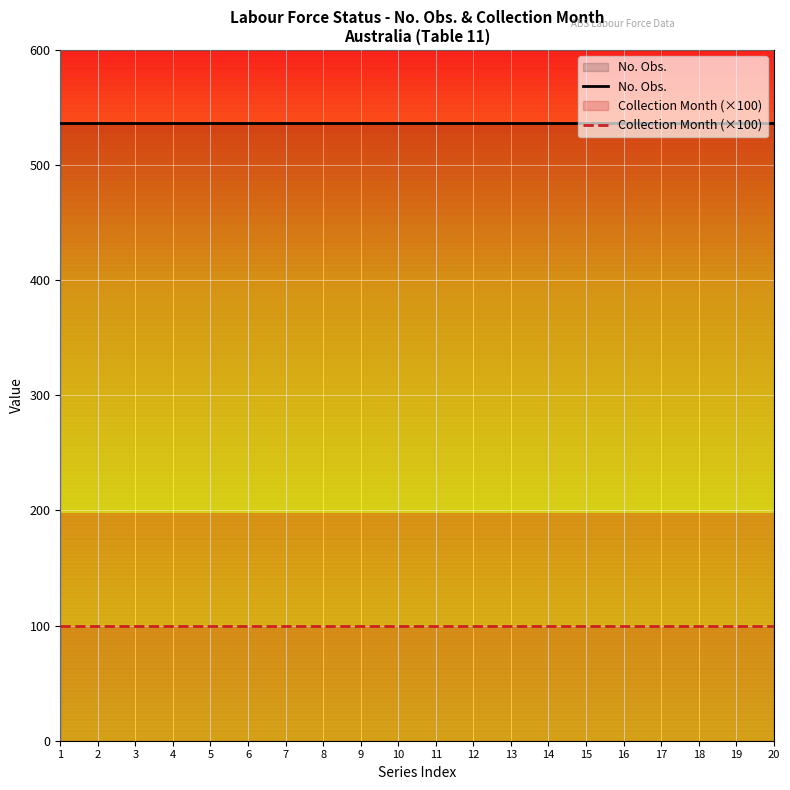

What is the total value across all series at 1?

637